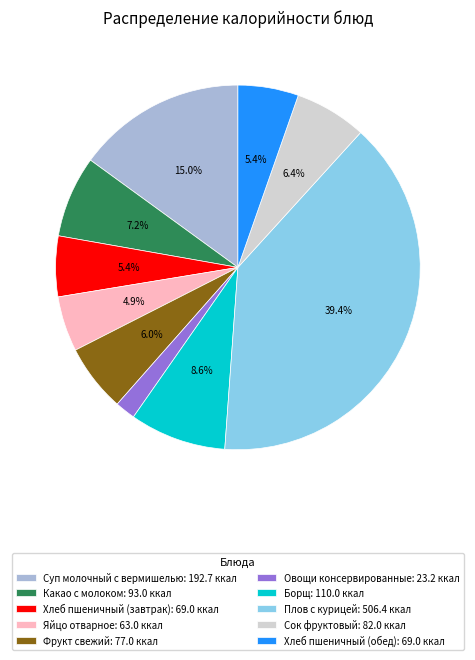

To the nearest percent, what portion does Яйцо отварное represent?

5%